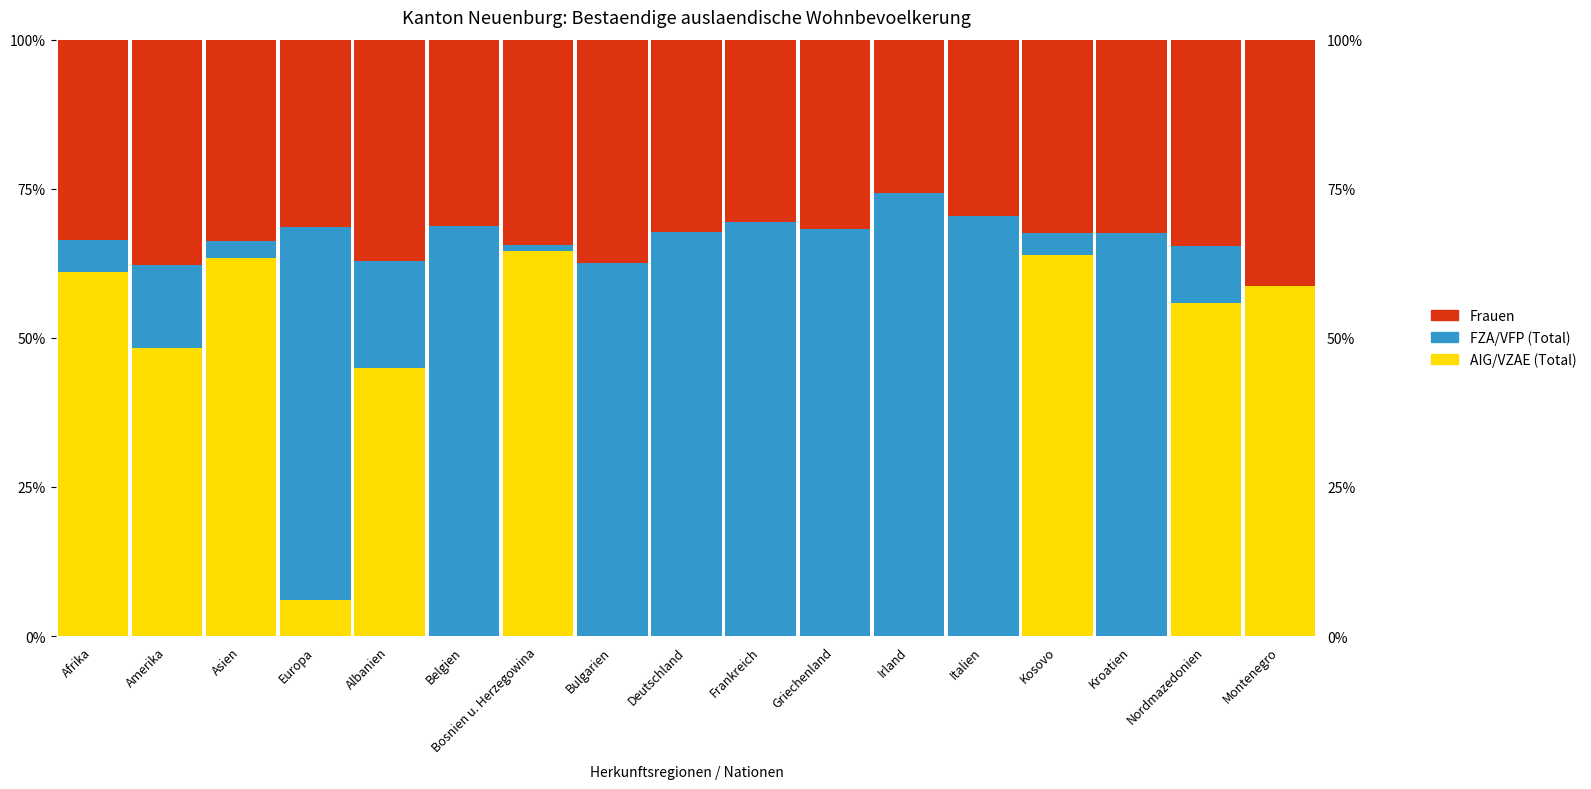

Reading right to left, extract all data points from this chart.

AIG/VZAE (Total): 58.6	55.9	0.0	64.0	0.0	0.0	0.0	0.0	0.0	0.0	64.6	0.0	44.9	6.1	63.3	48.4	61.1
FZA/VFP (Total): 0.0	9.5	67.5	3.6	70.5	74.3	68.3	69.4	67.8	62.5	1.1	68.7	17.9	62.5	3.0	13.9	5.4
Frauen: 41.4	34.6	32.5	32.4	29.5	25.7	31.7	30.6	32.2	37.5	34.4	31.3	37.2	31.3	33.7	37.8	33.5